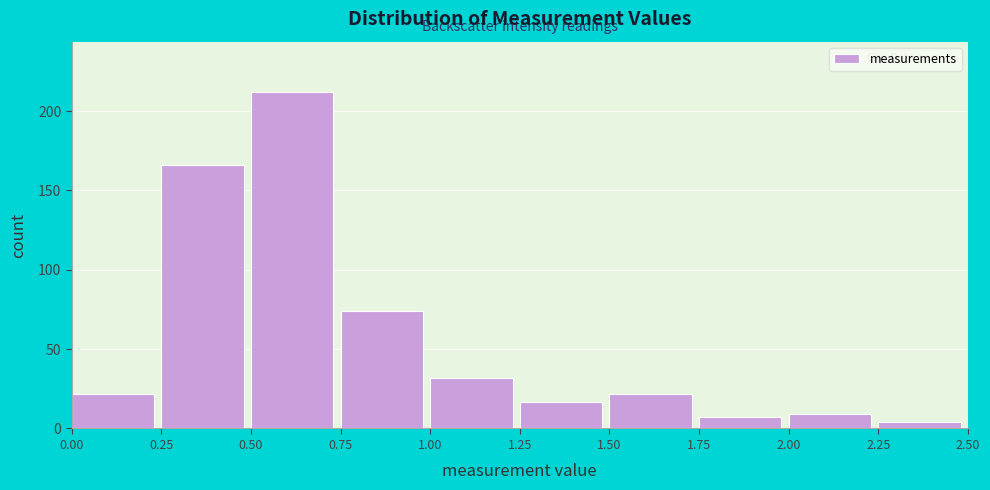

Reading left to right, transcribe this chart: for each bar, give the range it covers on the x-axis and its height. The values are not printed on the chart, so give them approximately, as read against the axis.

0.00 to 0.25: 20
0.25 to 0.50: 165
0.50 to 0.75: 210
0.75 to 1.00: 75
1.00 to 1.25: 30
1.25 to 1.50: 15
1.50 to 1.75: 20
1.75 to 2.00: 5
2.00 to 2.25: 10
2.25 to 2.50: under 5